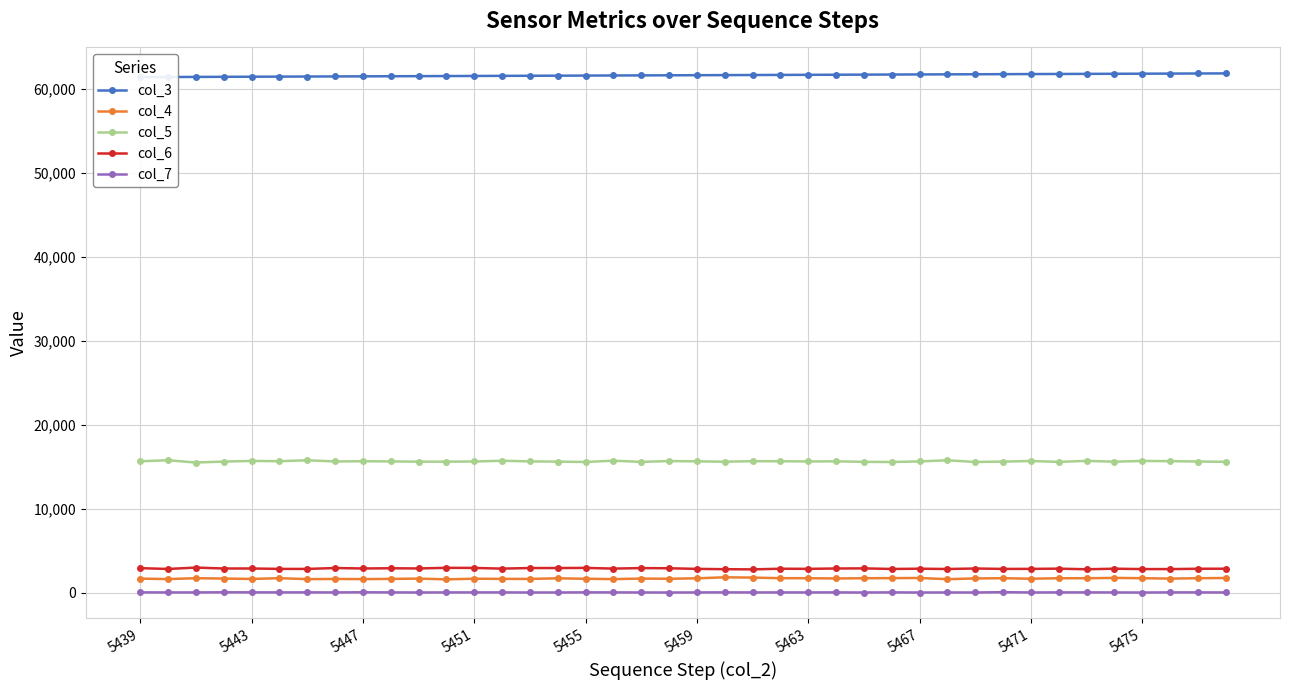

Reading left to right, transcribe all the data shown in this chart.

col_3: 61363	61374	61385	61397	61408	61419	61431	61442	61453	61464	61476	61487	61498	61510	61521	61532	61543	61555	61566	61577	61588	61600	61611	61622	61634	61645	61656	61667	61679	61690	61701	61713	61724	61735	61746	61758	61769	61780	61792	61803
col_4: 1691	1638	1740	1700	1652	1743	1630	1653	1632	1660	1692	1604	1681	1658	1657	1727	1676	1633	1697	1673	1729	1848	1814	1743	1739	1709	1737	1750	1767	1625	1712	1740	1680	1736	1737	1776	1741	1693	1739	1764
col_5: 15654	15776	15505	15618	15694	15662	15772	15631	15659	15637	15607	15605	15629	15713	15638	15610	15568	15722	15579	15678	15645	15604	15663	15658	15632	15647	15584	15567	15636	15772	15571	15614	15685	15581	15698	15605	15691	15668	15625	15586
col_6: 2938	2840	3005	2895	2897	2849	2845	2952	2899	2924	2902	2976	2962	2881	2950	2950	2966	2884	2944	2924	2850	2814	2790	2869	2854	2896	2910	2841	2872	2836	2894	2847	2851	2878	2805	2871	2827	2827	2864	2870
col_7: 55	47	48	65	58	52	56	47	68	51	45	49	51	51	43	42	57	53	45	40	49	56	47	49	48	53	40	55	40	45	42	78	44	52	52	48	38	55	51	45